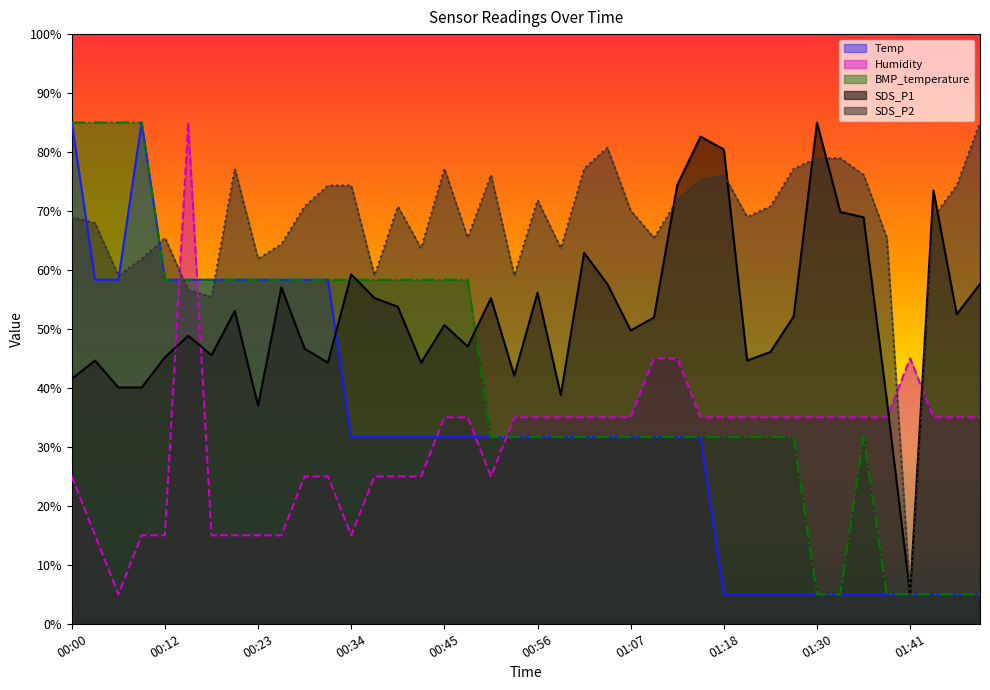

List the labels in order of BMP_temperature value, smallest first.

01:30, 01:33, 01:38, 01:41, 01:44, 01:47, 01:49, 00:51, 00:53, 00:56, 00:59, 01:02, 01:05, 01:07, 01:10, 01:13, 01:16, 01:18, 01:21, 01:24, 01:27, 01:35, 00:12, 00:15, 00:17, 00:20, 00:23, 00:26, 00:28, 00:31, 00:34, 00:37, 00:39, 00:42, 00:45, 00:48, 00:00, 00:03, 00:06, 00:09